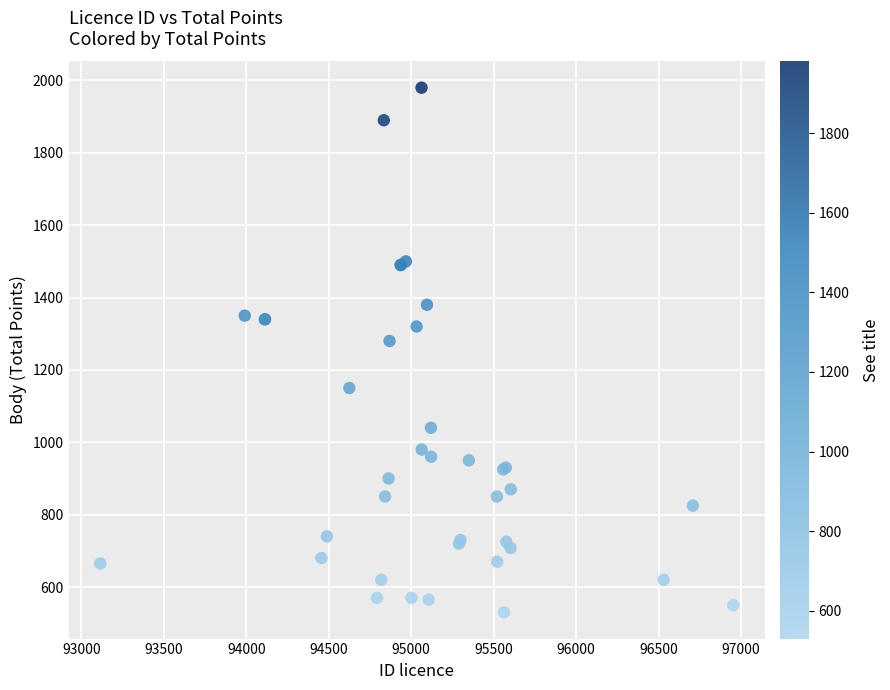

What Y value in the scatter plot is closest to 1255?

1280